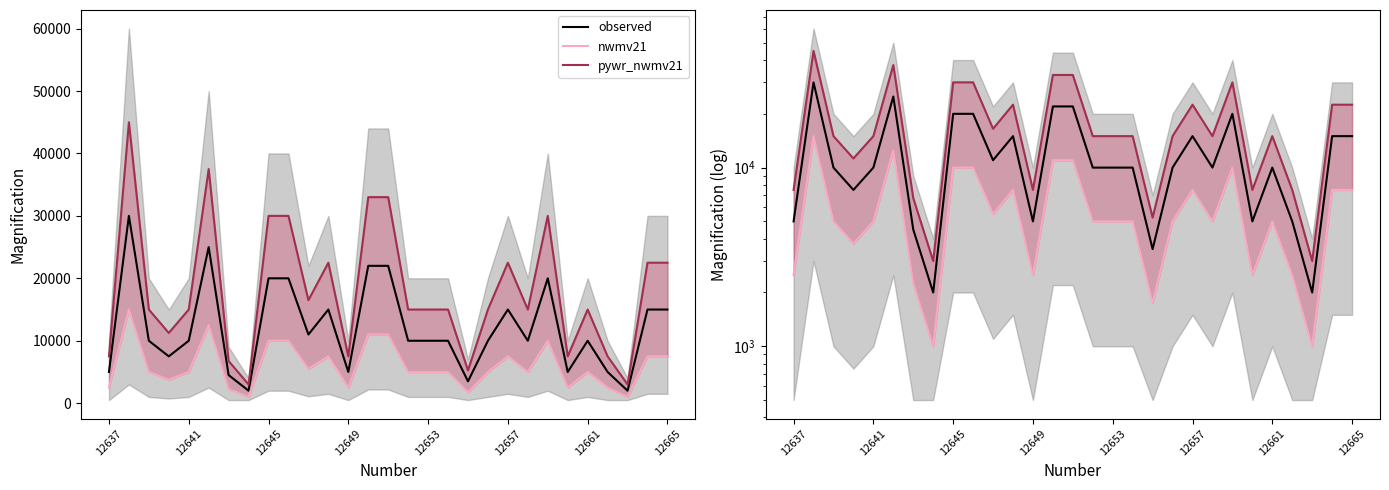

What is the difference between the second highest and minimum values in the pywr_nwmv21 series?

34500